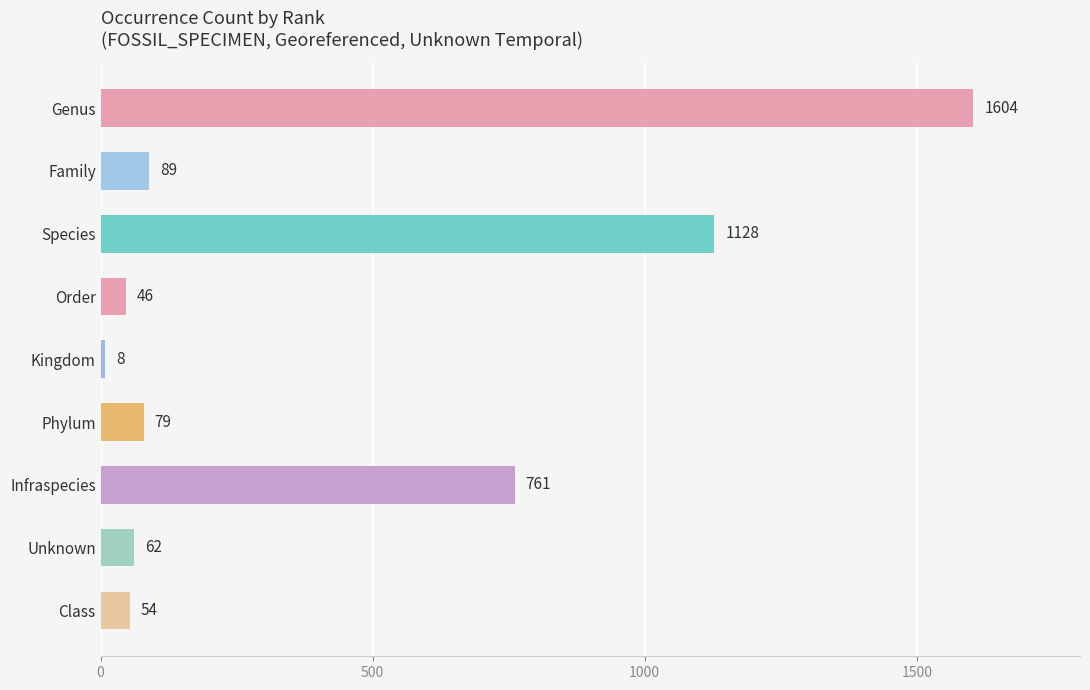

What is the label of the 7th bar from the top?

Infraspecies